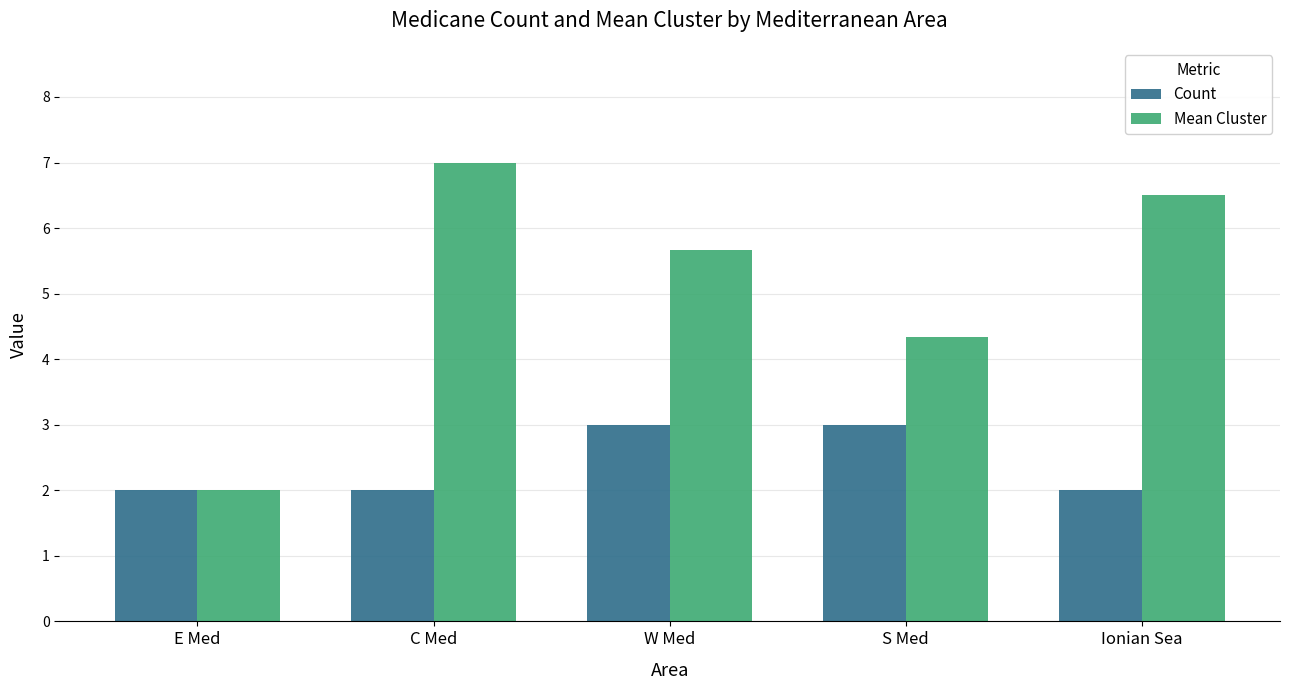

Which category has the highest value in the Mean Cluster series?

C Med